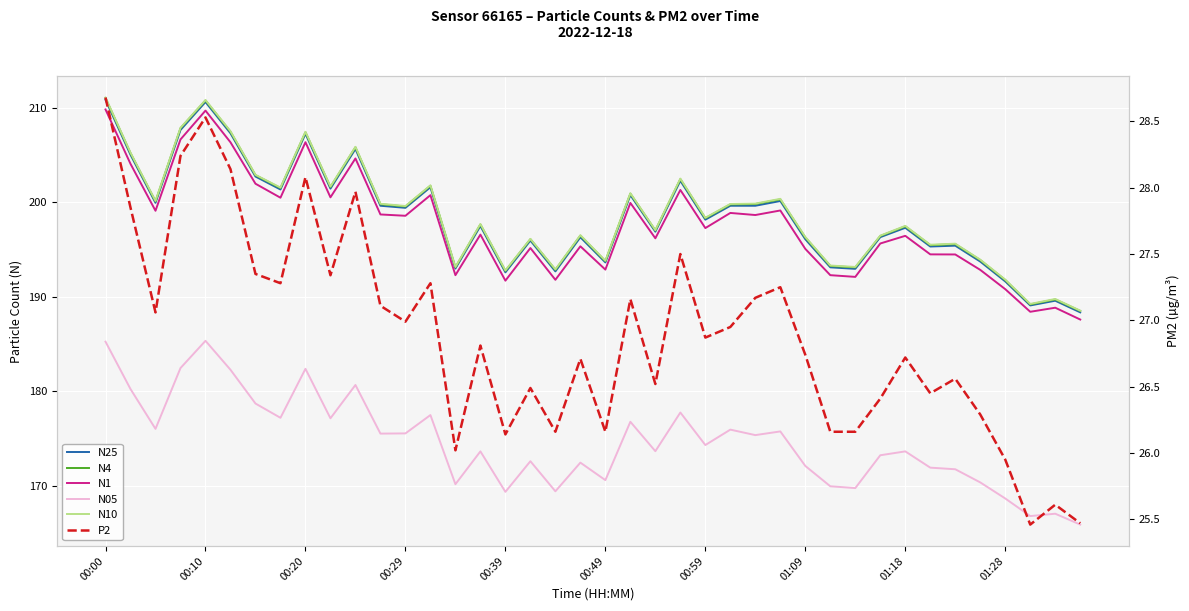

What is the value of the N25 point at the 5th from the left?

210.6